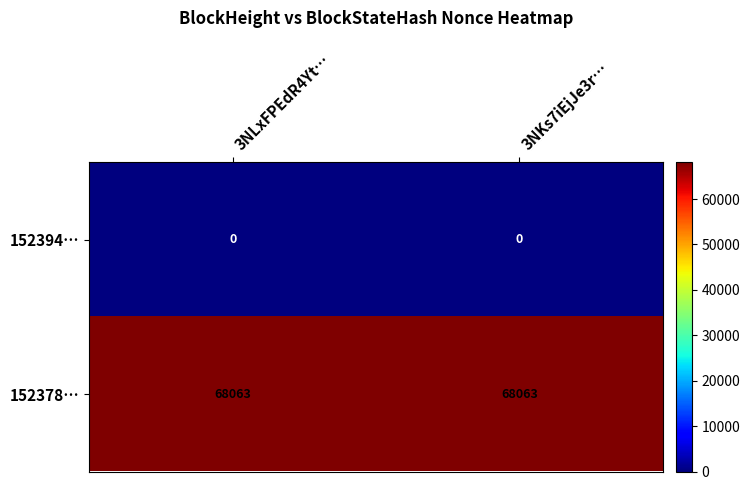

Reading left to right, extract all data points from this chart.

152394…: 3NLxFPEdR4Yt…=0	3NKs7iEjJe3r…=0
152378…: 3NLxFPEdR4Yt…=68063	3NKs7iEjJe3r…=68063